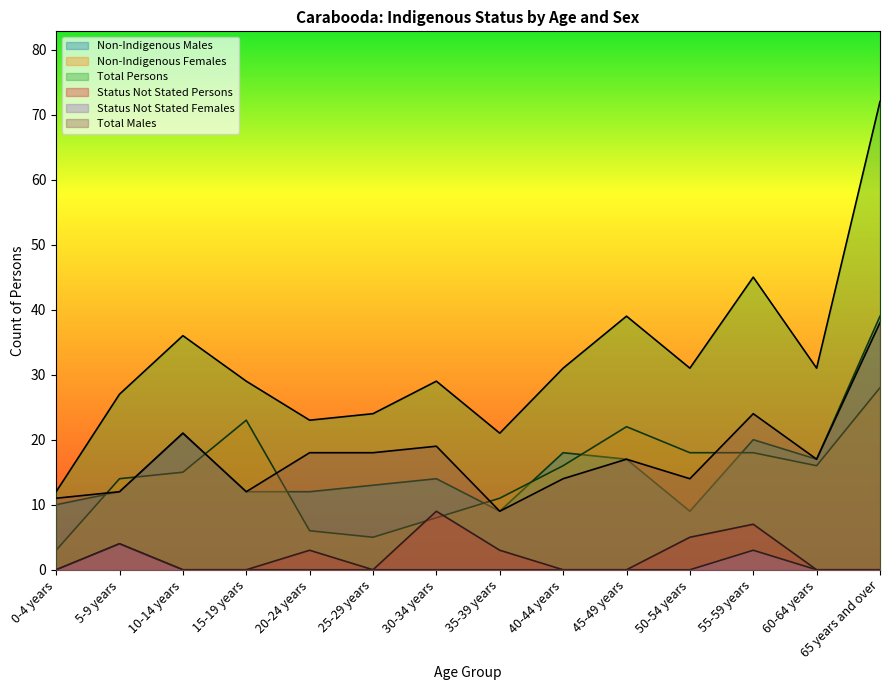

List the labels in order of Non-Indigenous Females value, smallest first.

0-4 years, 25-29 years, 20-24 years, 30-34 years, 35-39 years, 5-9 years, 10-14 years, 40-44 years, 60-64 years, 50-54 years, 55-59 years, 45-49 years, 15-19 years, 65 years and over